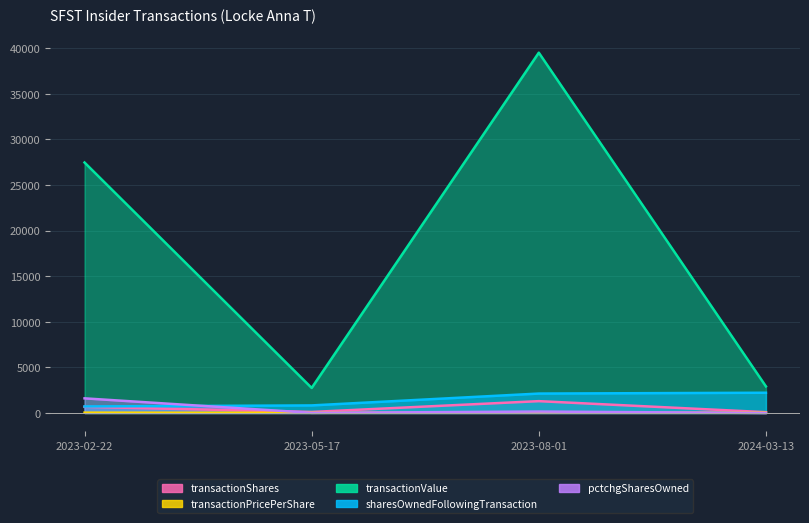

What is the total value across all series at 2024-03-13?

5264.4